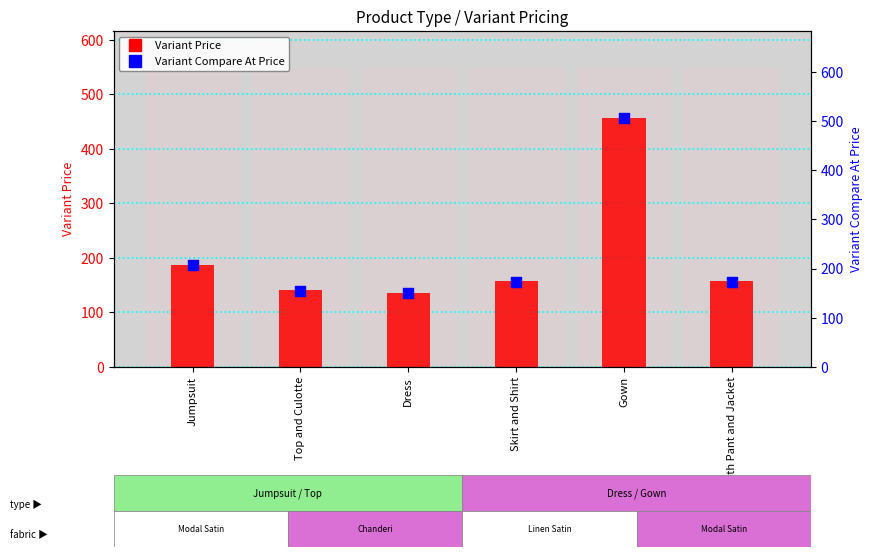

Which series has the widest spread of Y values?

Variant Compare At Price